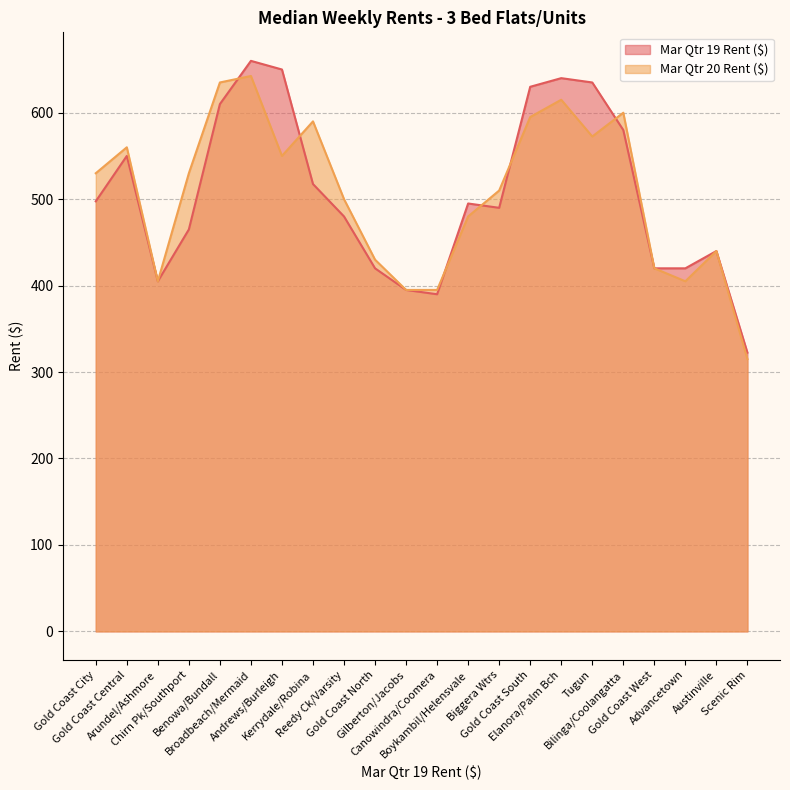

What is the greatest value displayed?

660.0